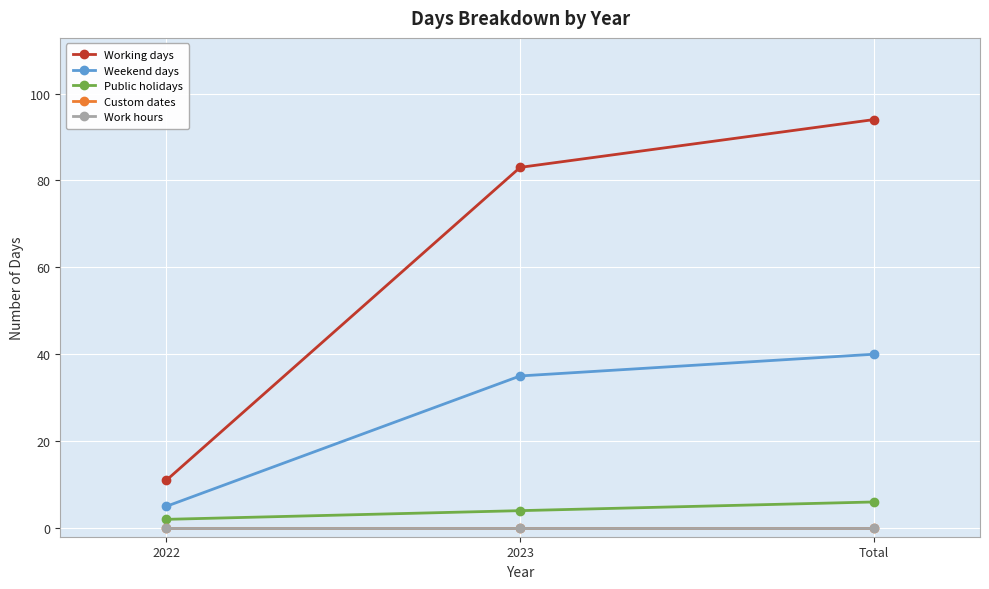

Rank the series by their maximum value, from highest to lowest.

Working days, Weekend days, Public holidays, Custom dates, Work hours